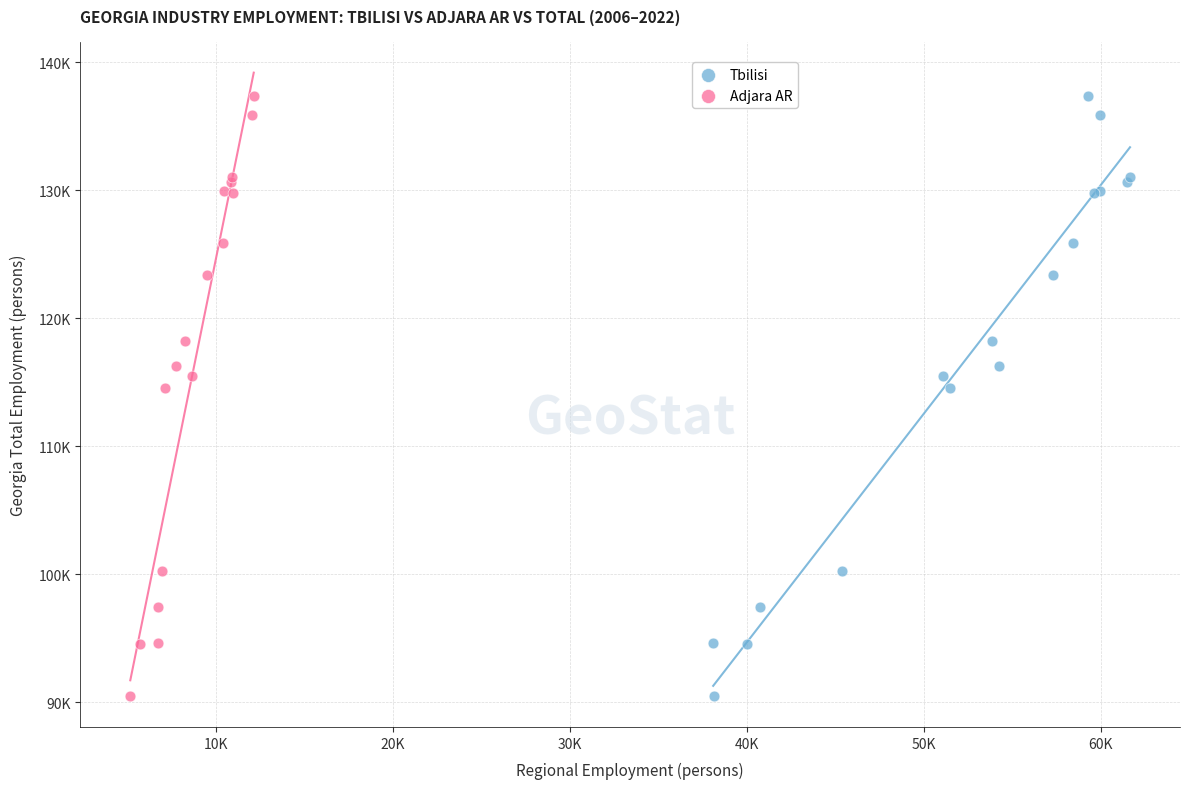

What are all the series names shown in the legend?

Tbilisi, Adjara AR